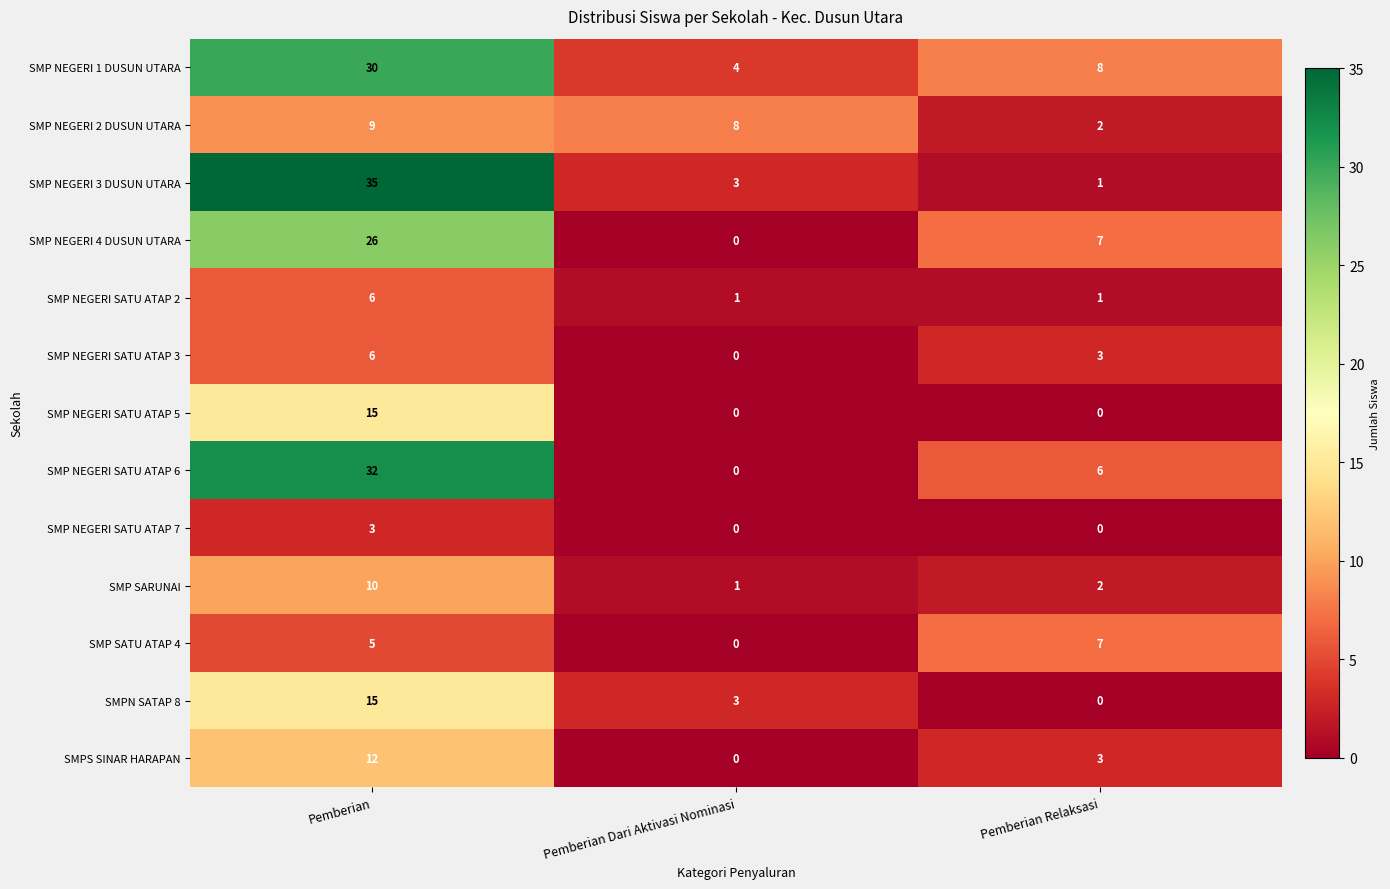

What is the difference between the second highest and minimum values in the SMPN SATAP 8 series?

3